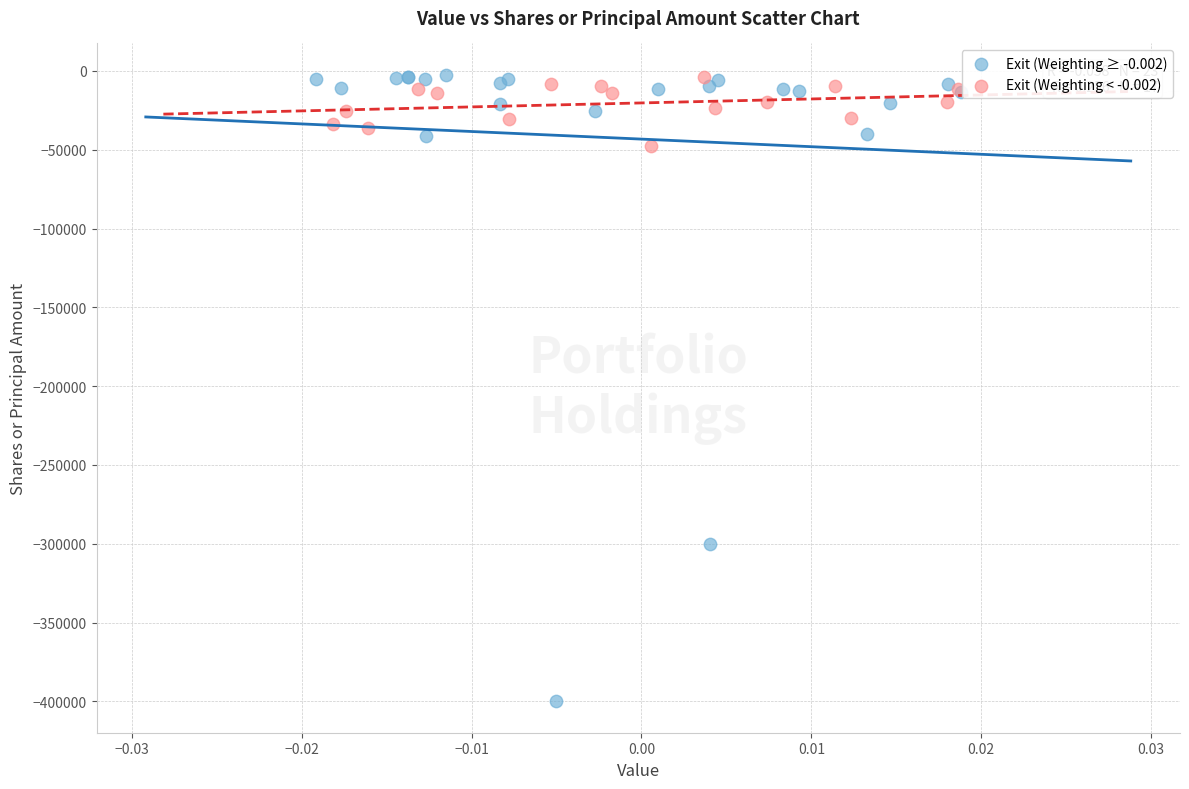

Which series reaches the minimum Y coordinate?

Exit (Weighting ≥ -0.002)